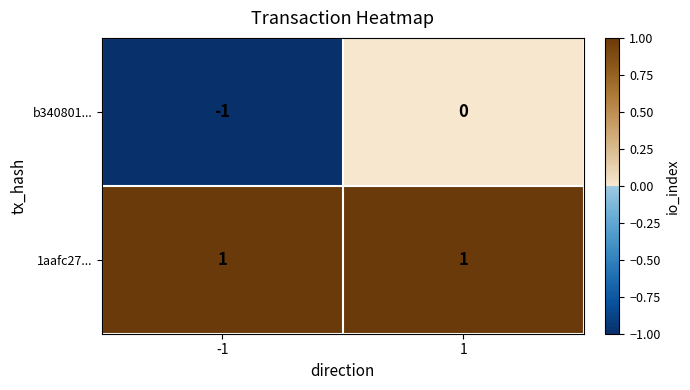

Count the number of data series in this chart.

2